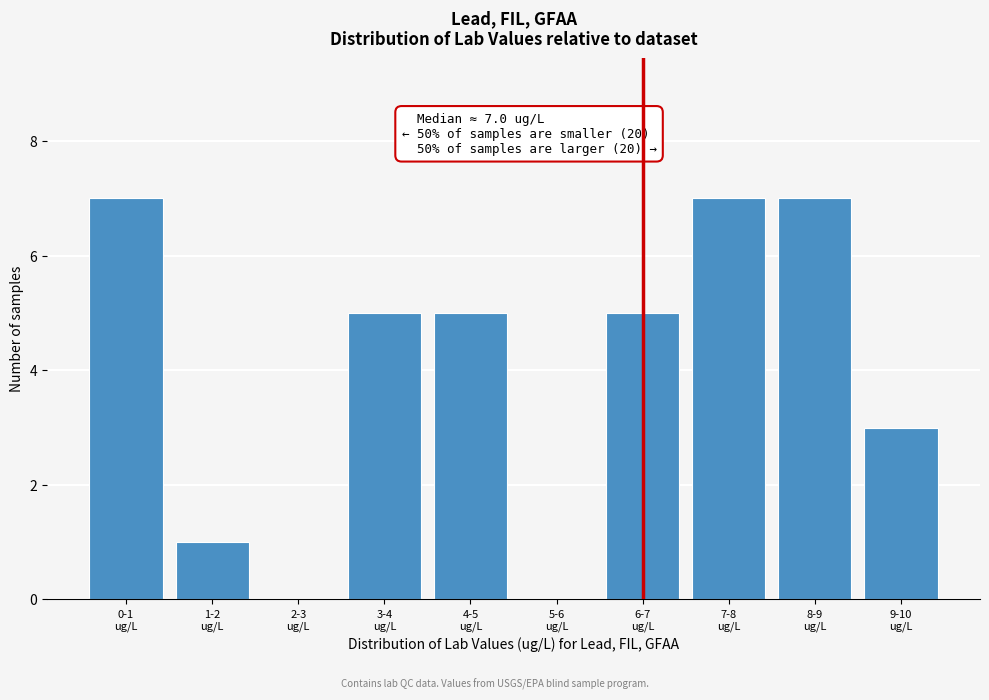

What is the sum of all values?

40